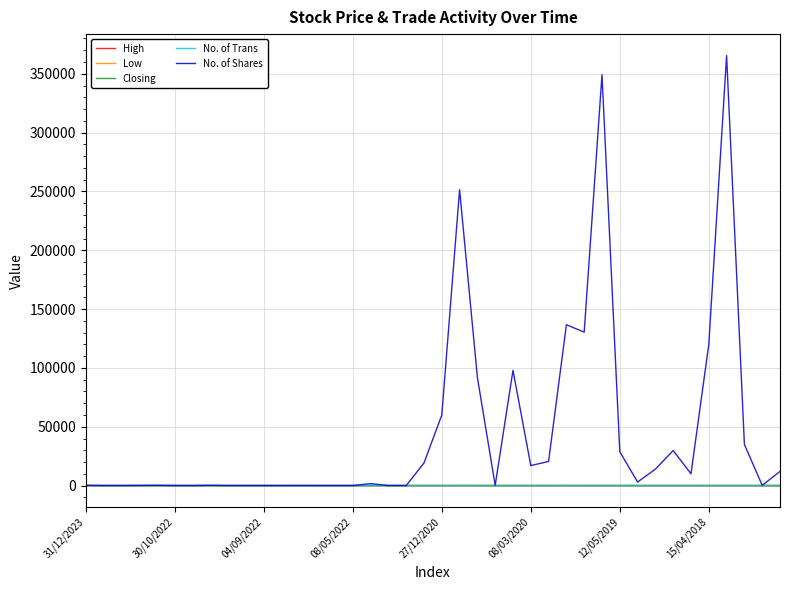

What is the highest value of the No. of Shares series?

365456.0